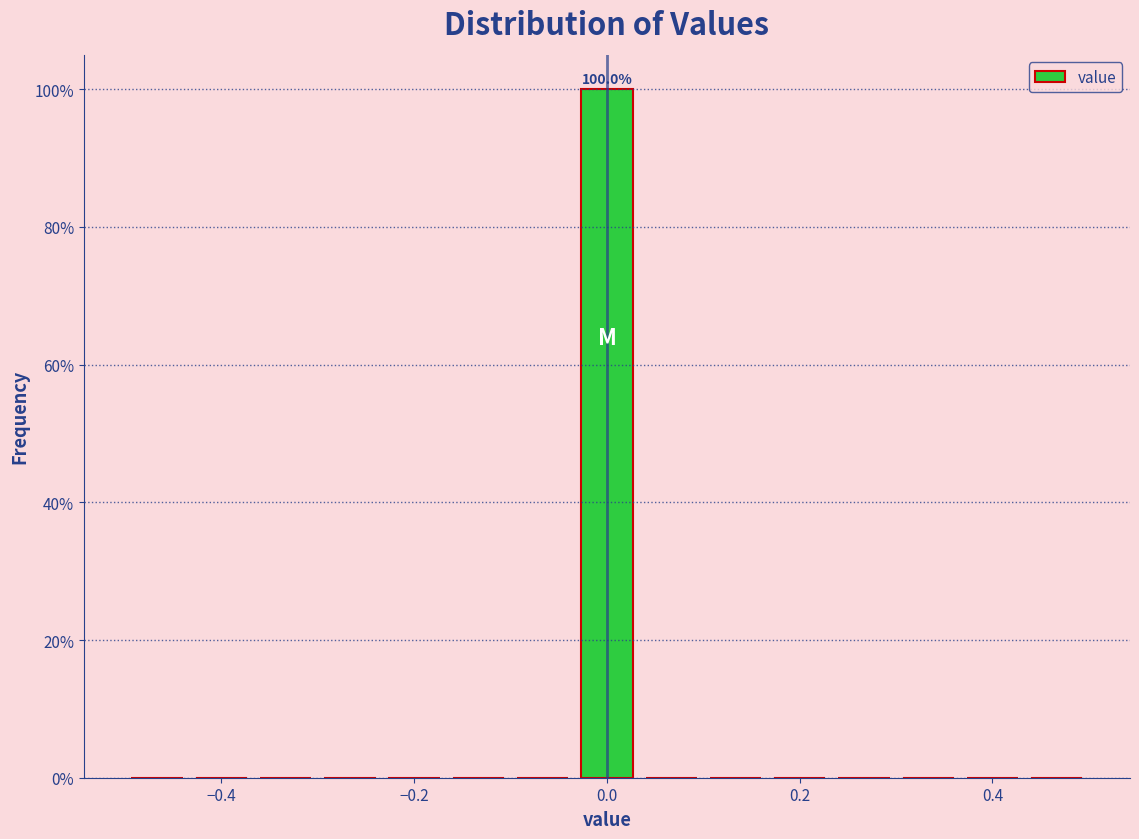

Around what value on the x-axis is the tallest bar? Give the approximate position of its centre, as read against the axis.

0.00